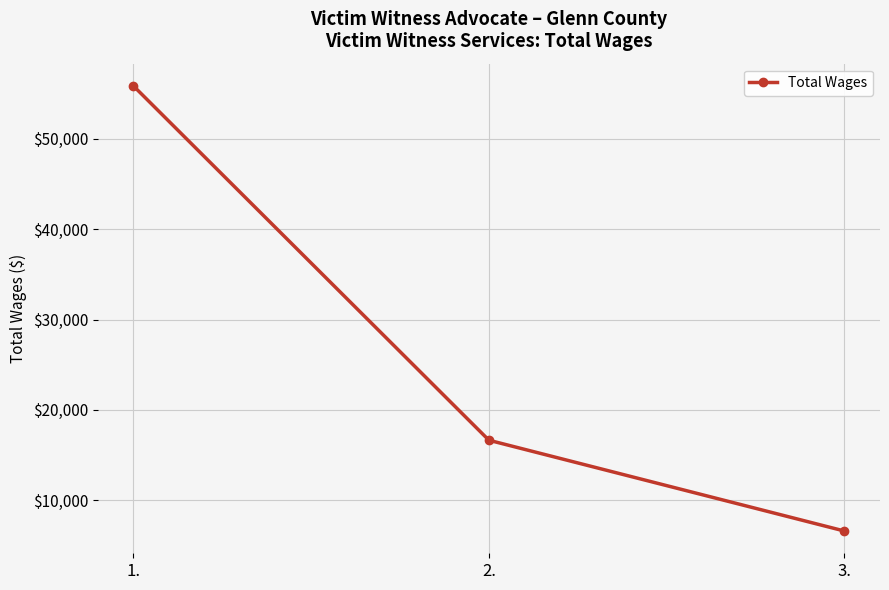

List the labels in order of value, largest first.

1., 2., 3.